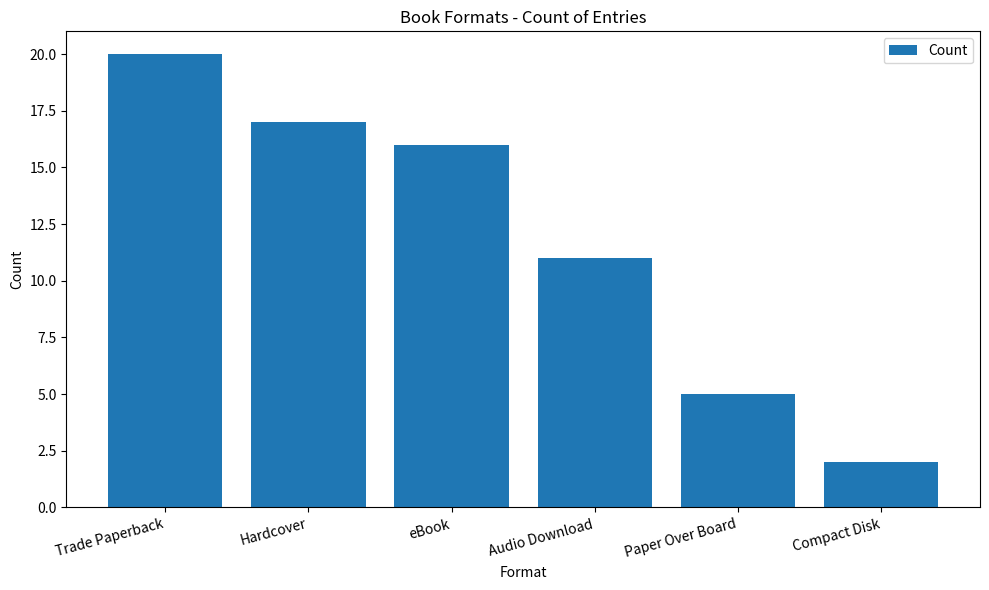

What is the change in value from eBook to Compact Disk?

-14